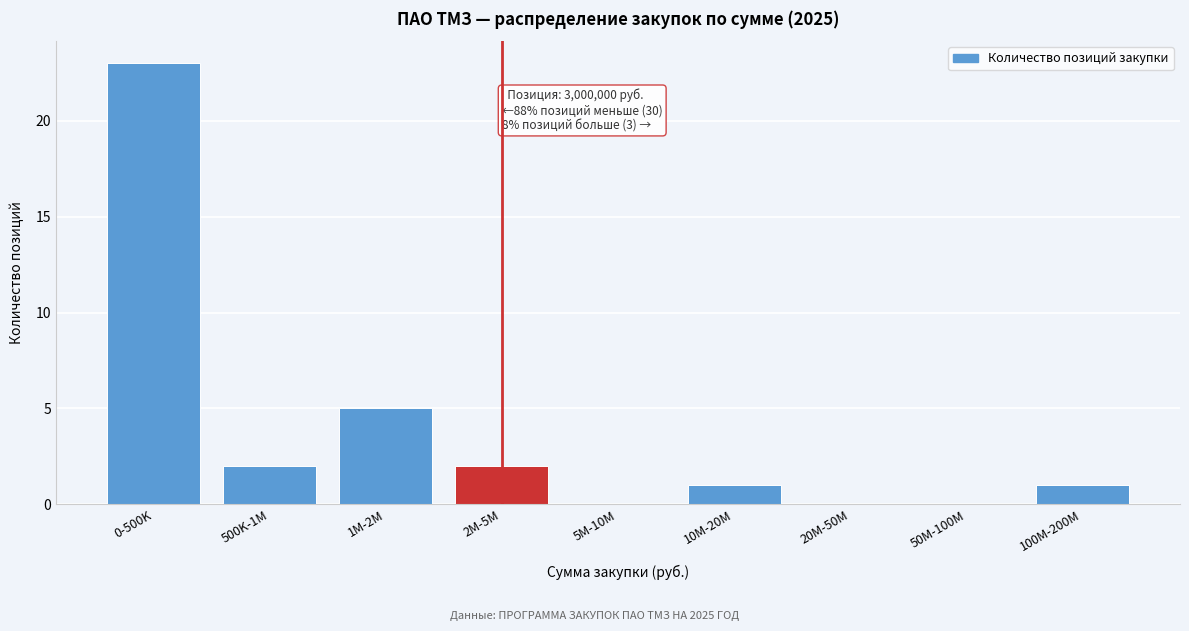

Reading right to left, list all the values displayed in this chart.

100M-200M=1	50M-100M=0	20M-50M=0	10M-20M=1	5M-10M=0	2M-5M=2	1M-2M=5	500K-1M=2	0-500K=23